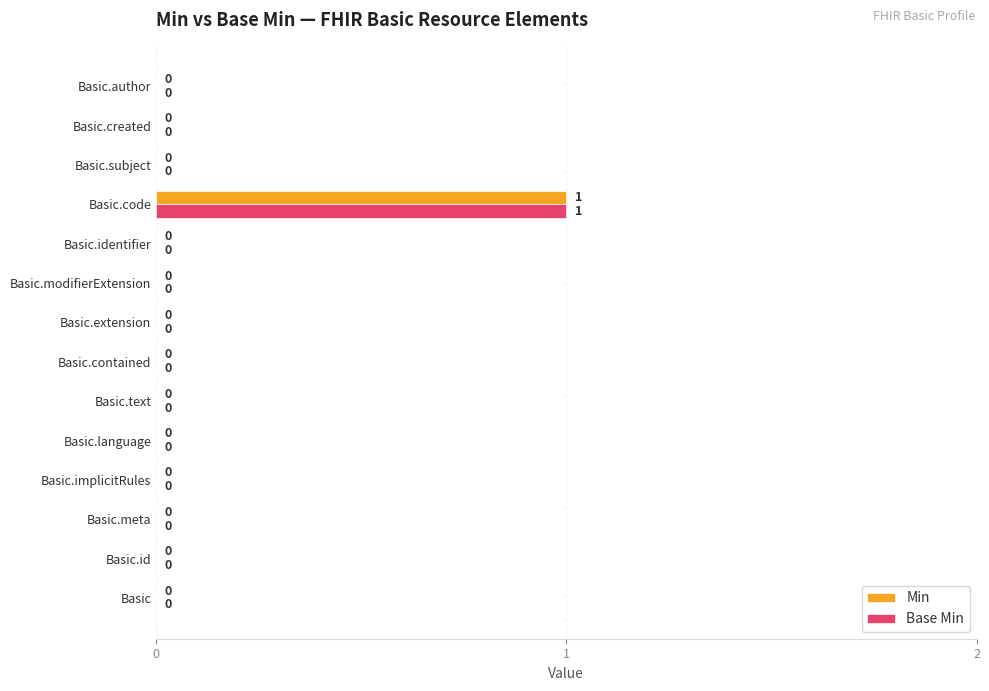

How many categories are shown in the chart?

14